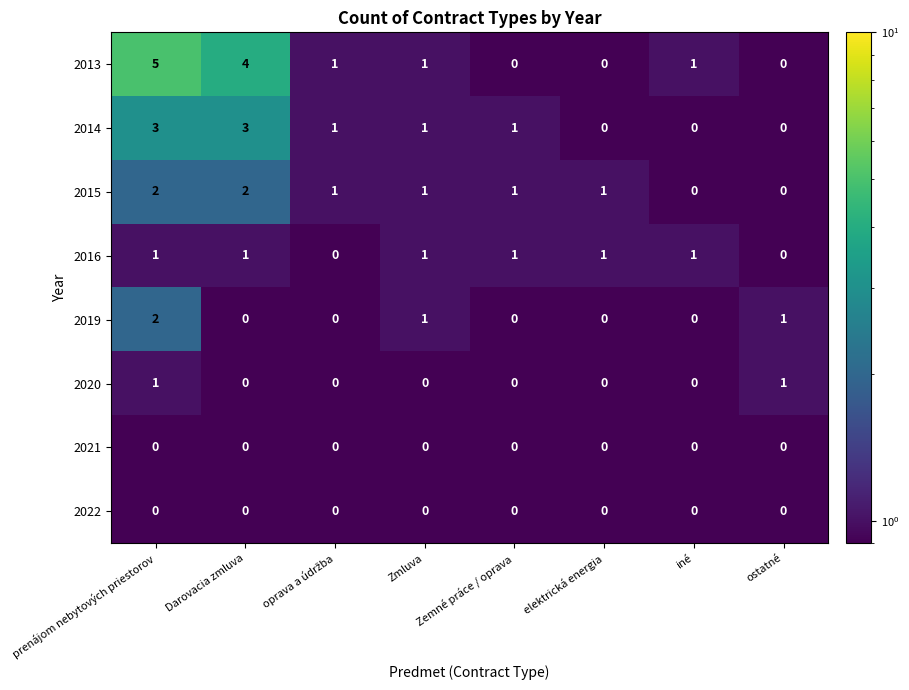

What is the sum of all 2014 values?

9